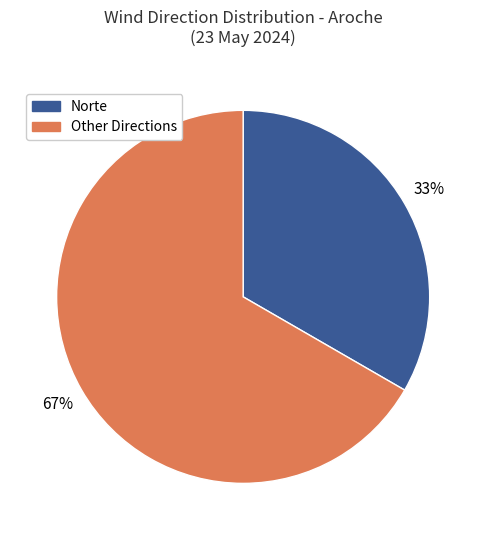

Is the sum of Other Directions and Norte greater than half?

Yes